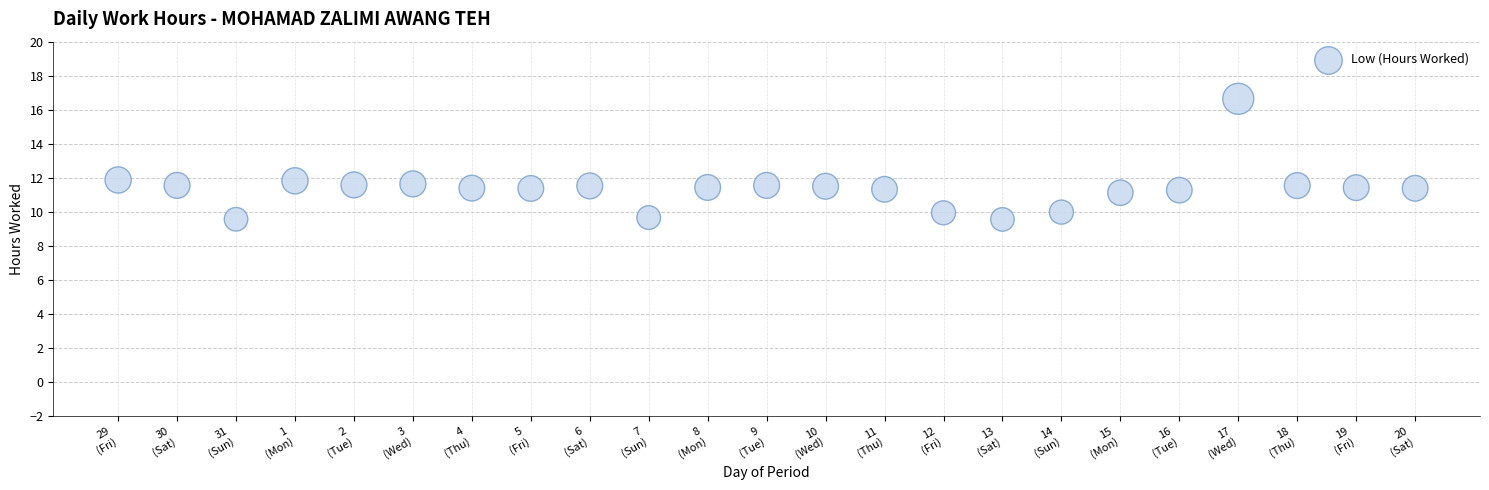

What is the range of X values (max minus min)?

22.0